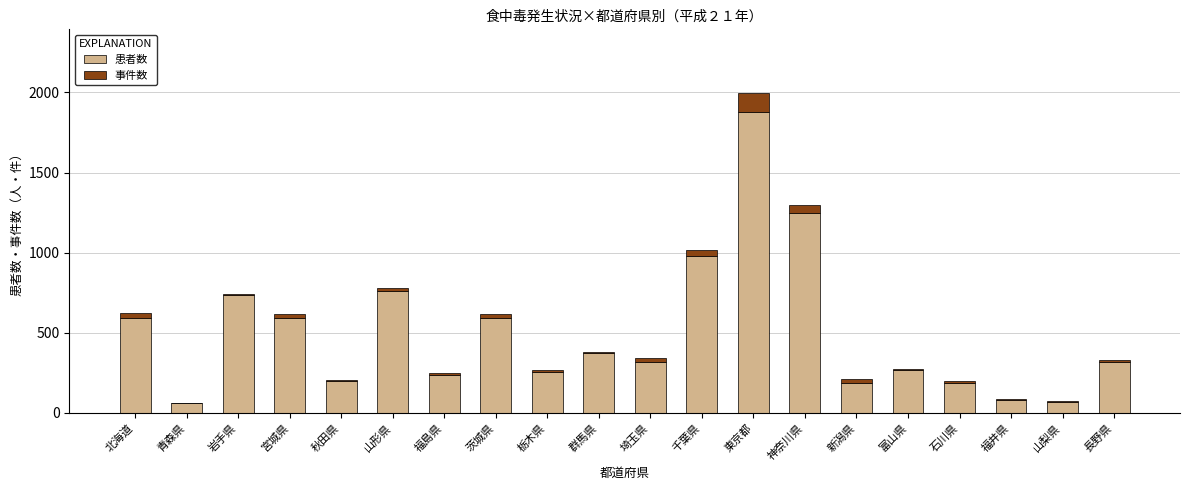

Which category has the highest value in the 患者数 series?

東京都